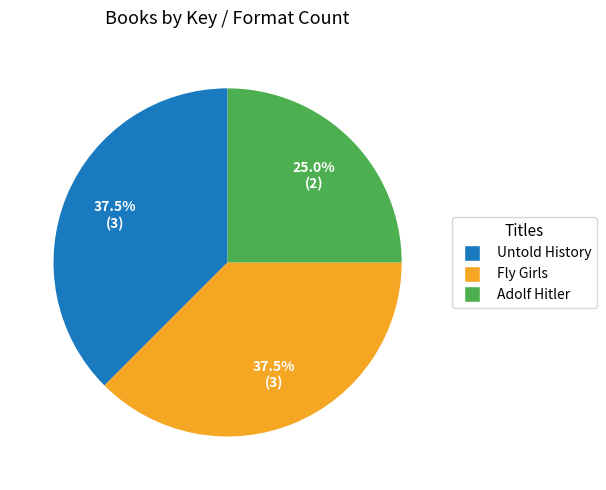

Does any single category account for the majority?

No